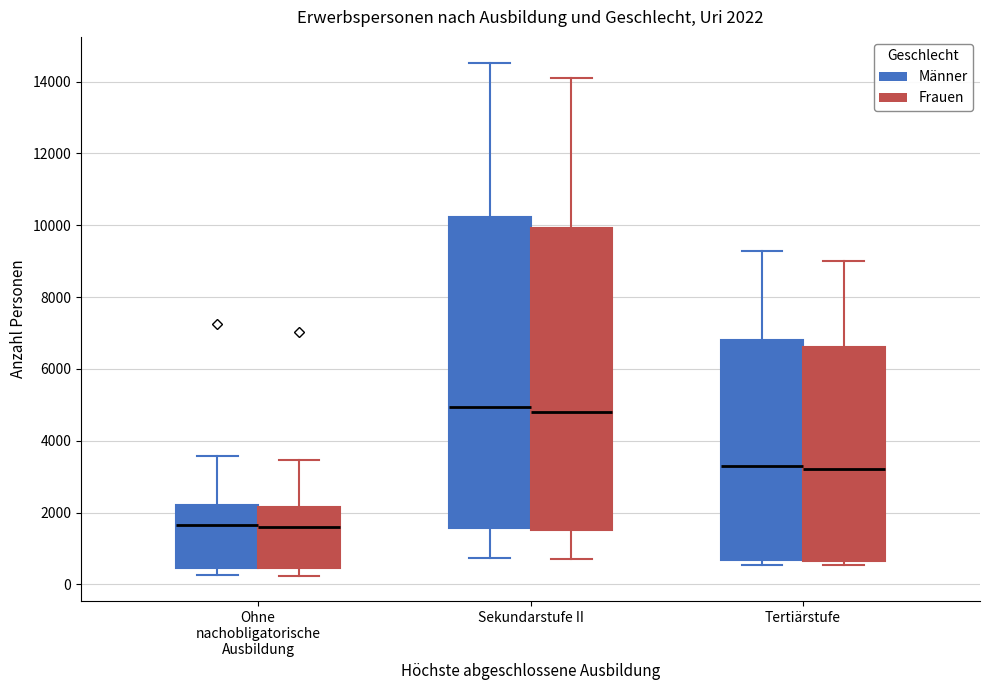

Which box is the tallest, from its lower edge to its upper edge?

Sekundarstufe II (Männer)